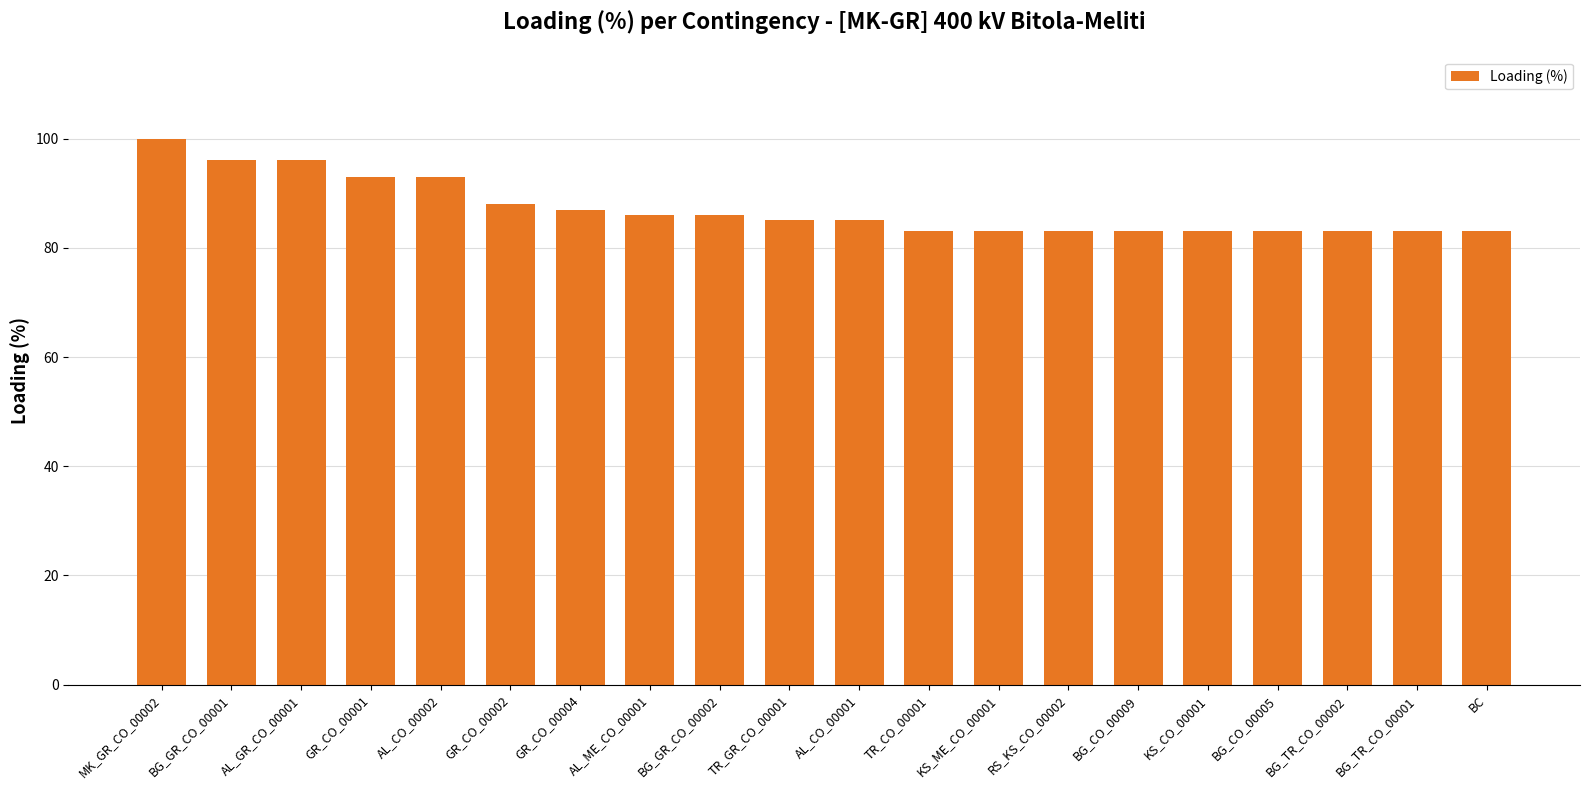

Does the chart contain any negative values?

No